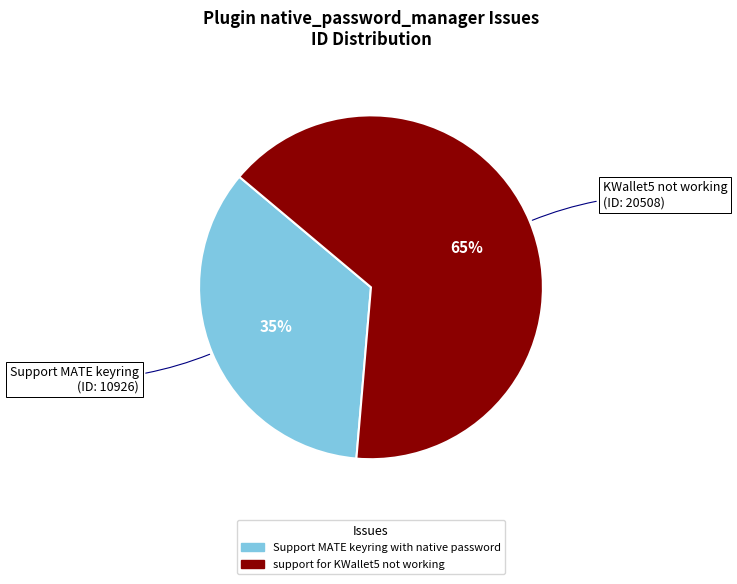

To the nearest percent, what is the average slice percentage?

50%